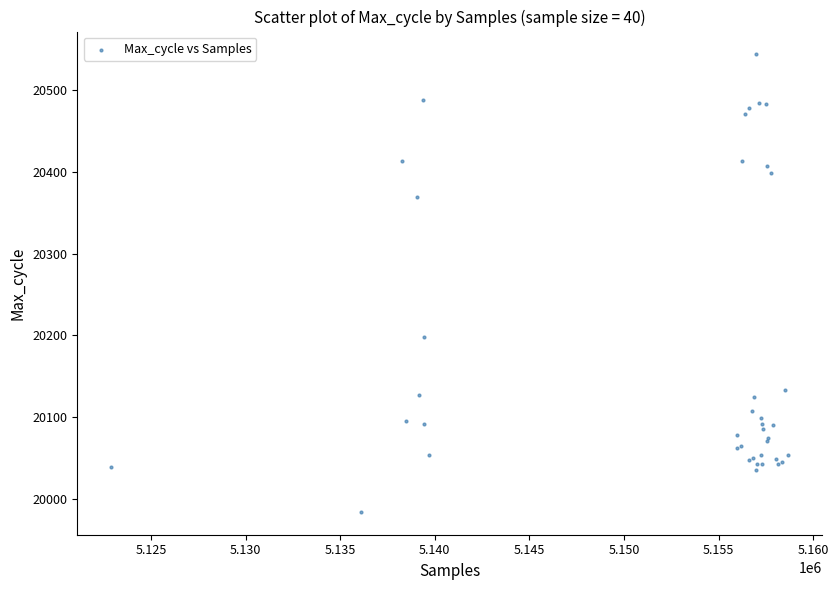

What Y value in the scatter plot is closest to 20264?

20198